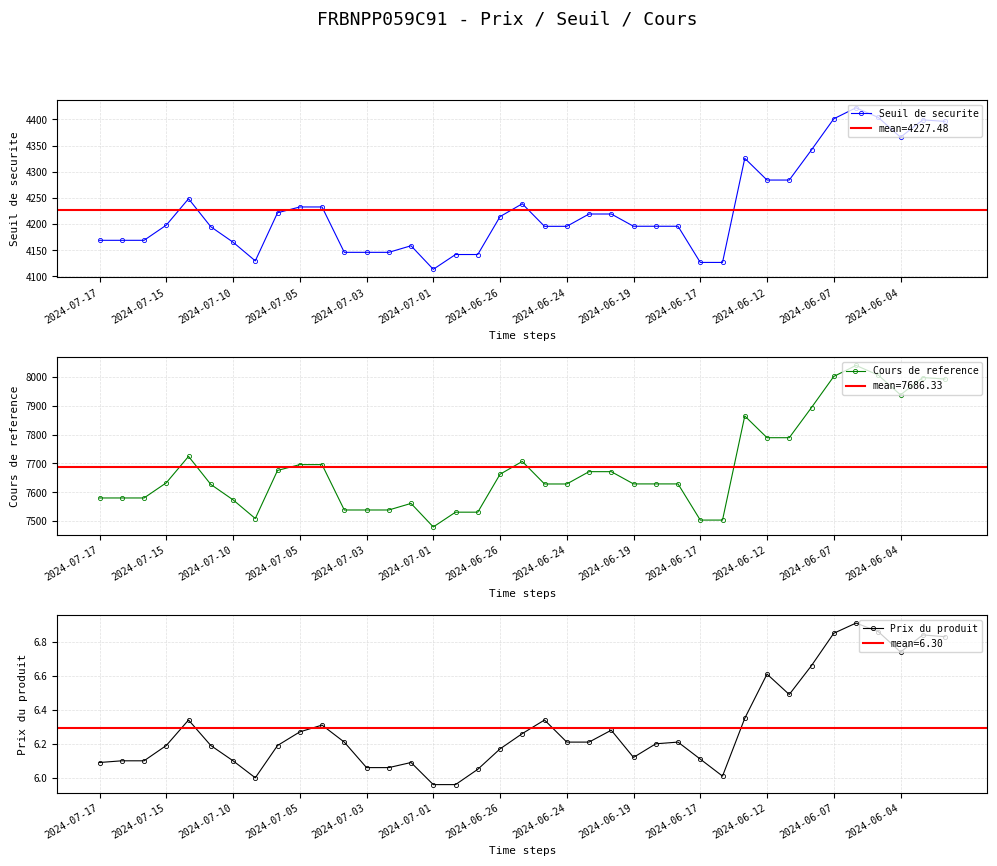

The Seuil de securite series shows 6750.6 at 2024-06-24. True or false?

False